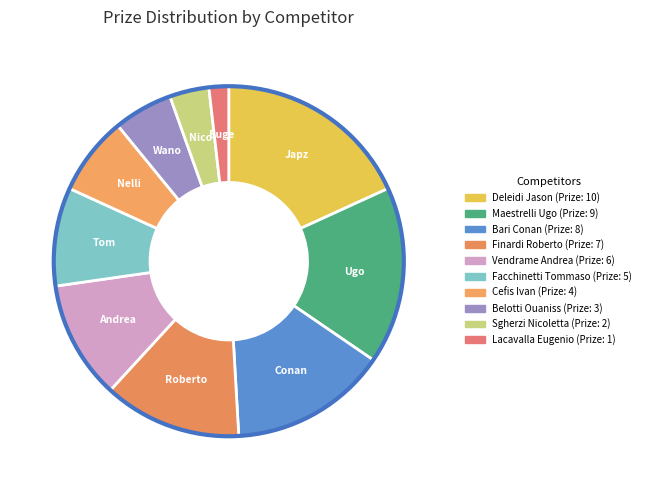

Is there a majority slice in this chart?

No